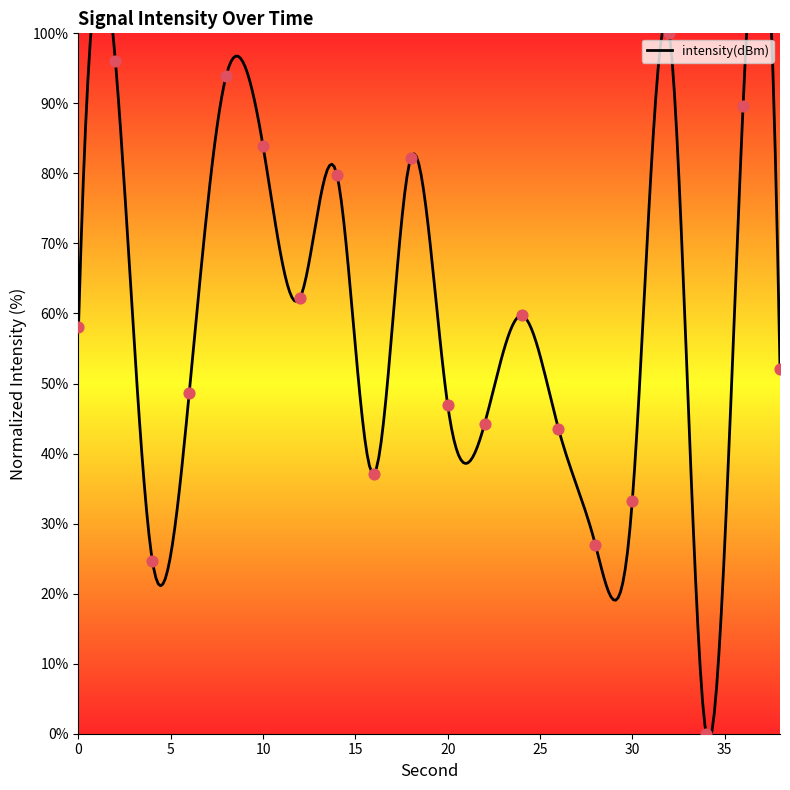

Between 32 and 4, which is larger?

32